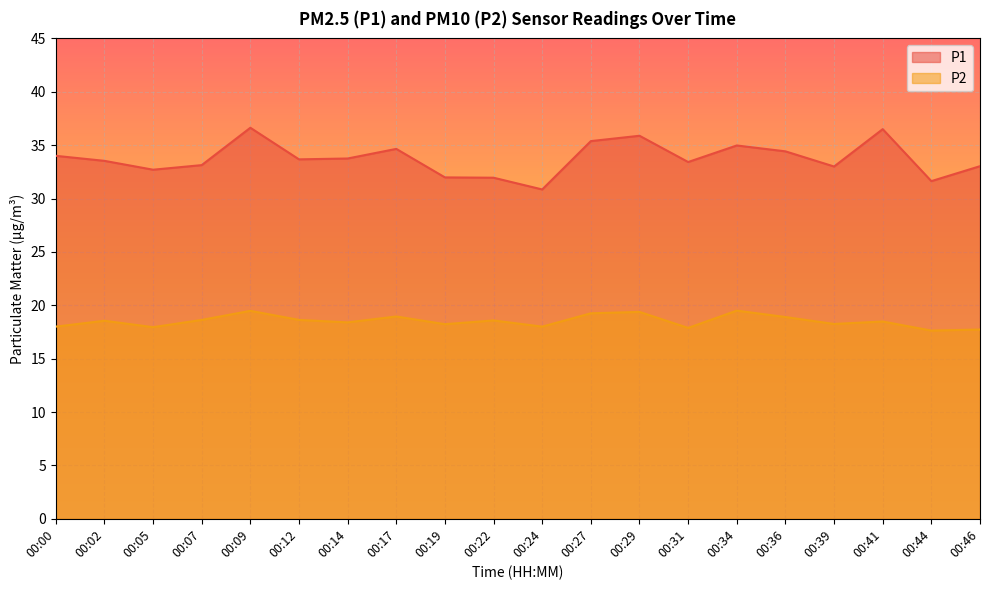

How many data points in P1 are less than 33?

5